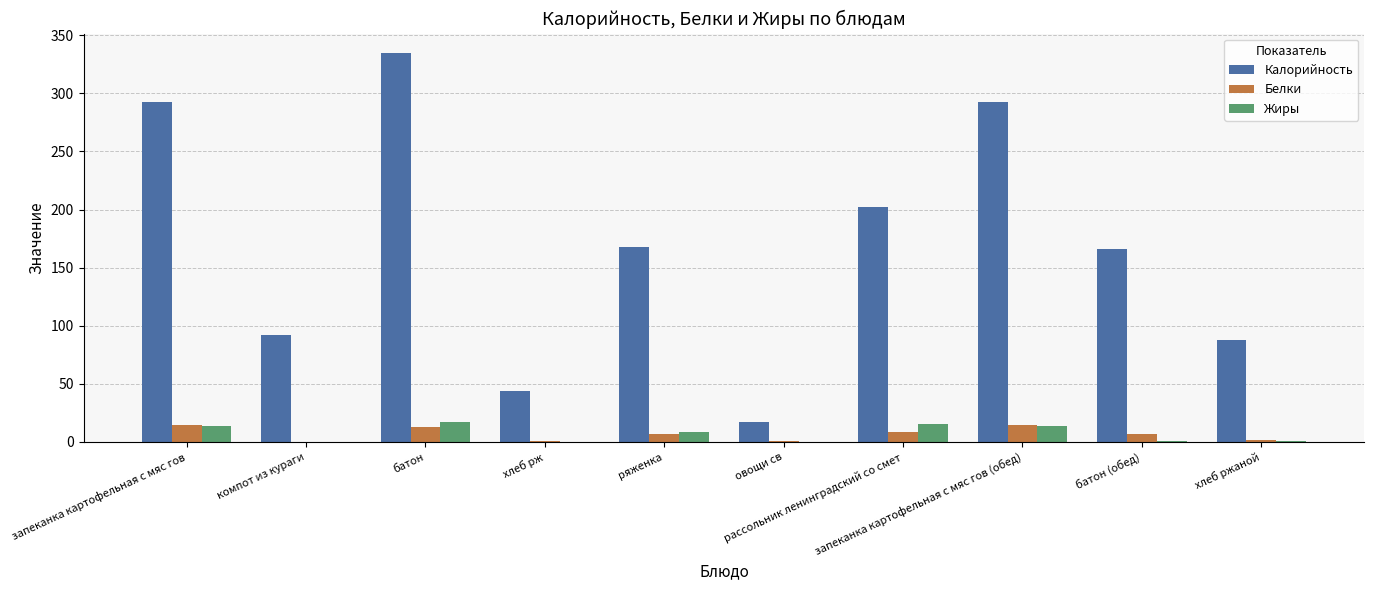

What is the sum of all Белки values?

67.8